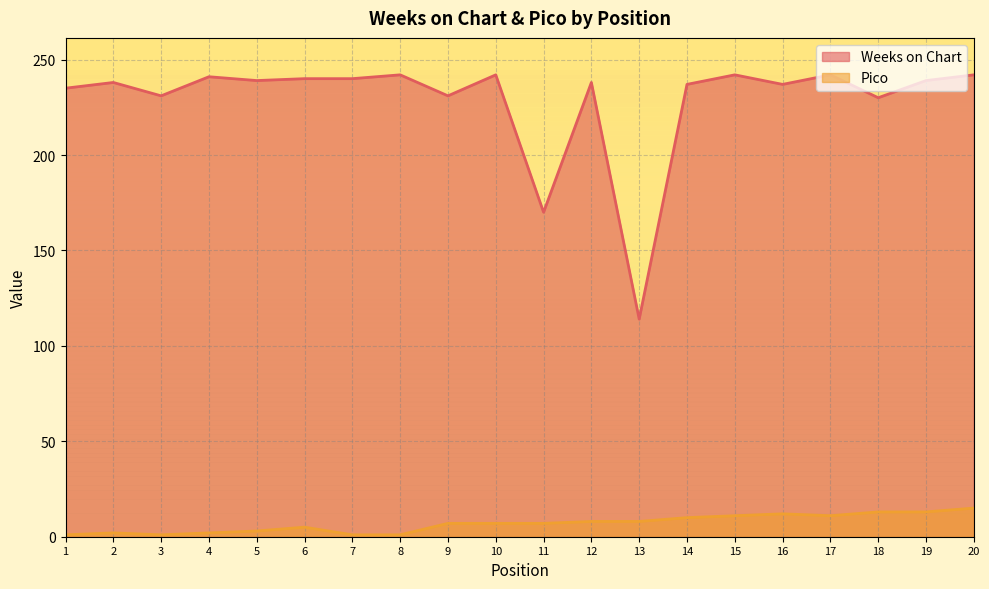

The Weeks on Chart series shows 134 at 8. True or false?

False